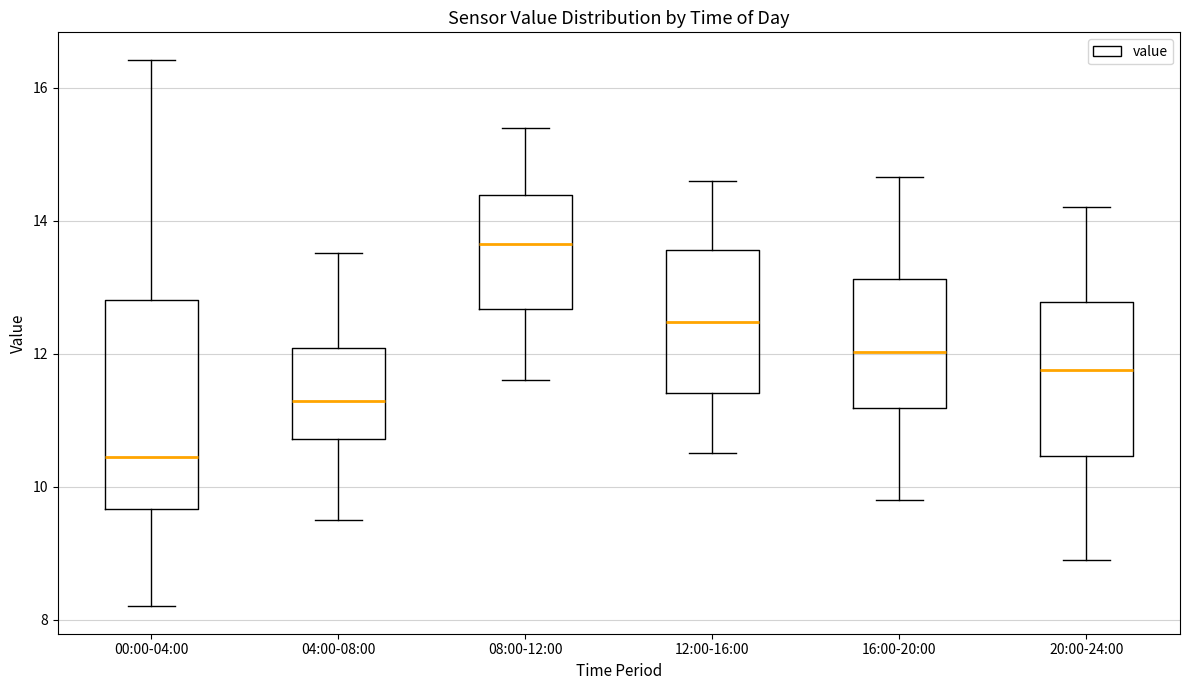

Where does the lower whisker of the box for 16:00-20:00 end on the y-axis? The values are not printed on the chart, so give them approximately, as read against the axis.

9.8